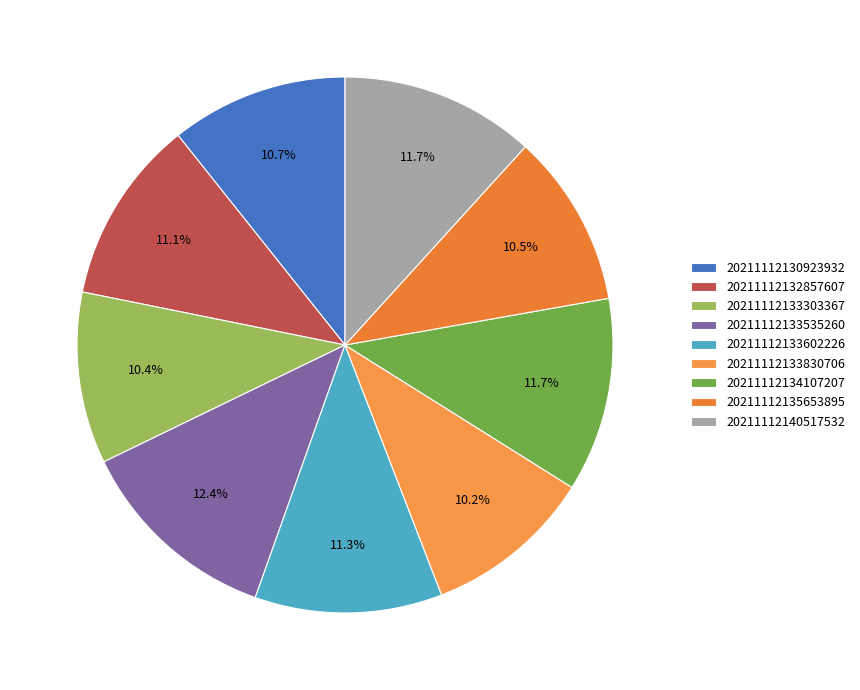

Combined, what portion of the pie is 20211112133303367 and 20211112140517532?

22.1%